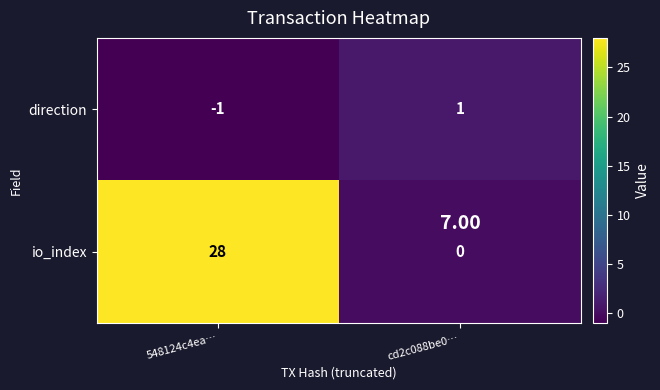

Which series changed the most between 548124c4ea… and cd2c088be0…?

io_index